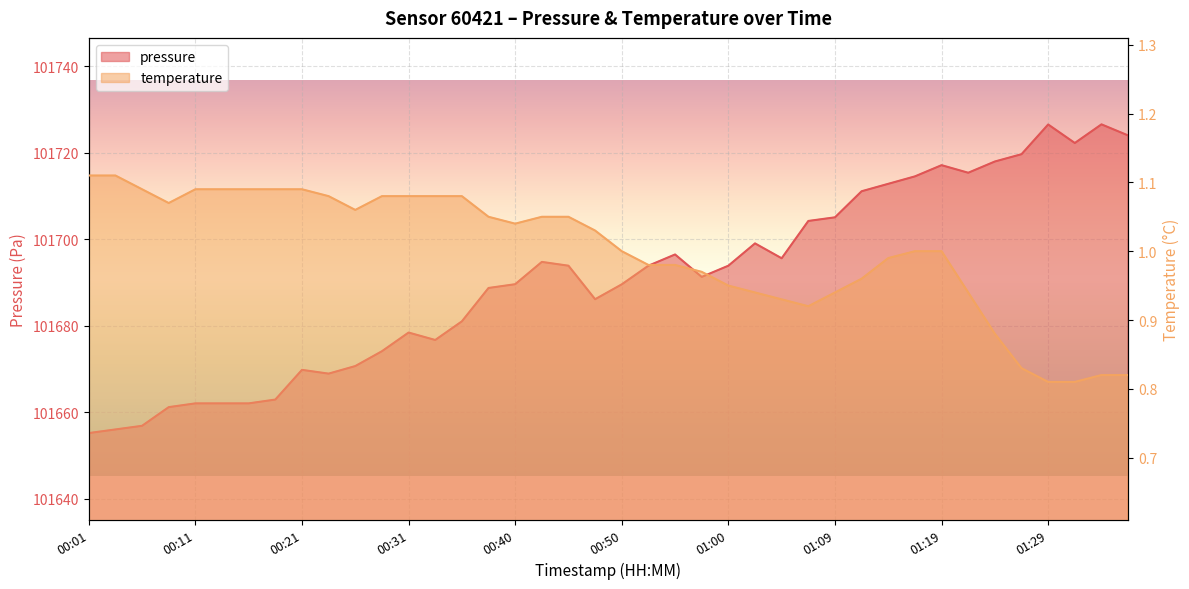

What position from the left is 00:21?

9